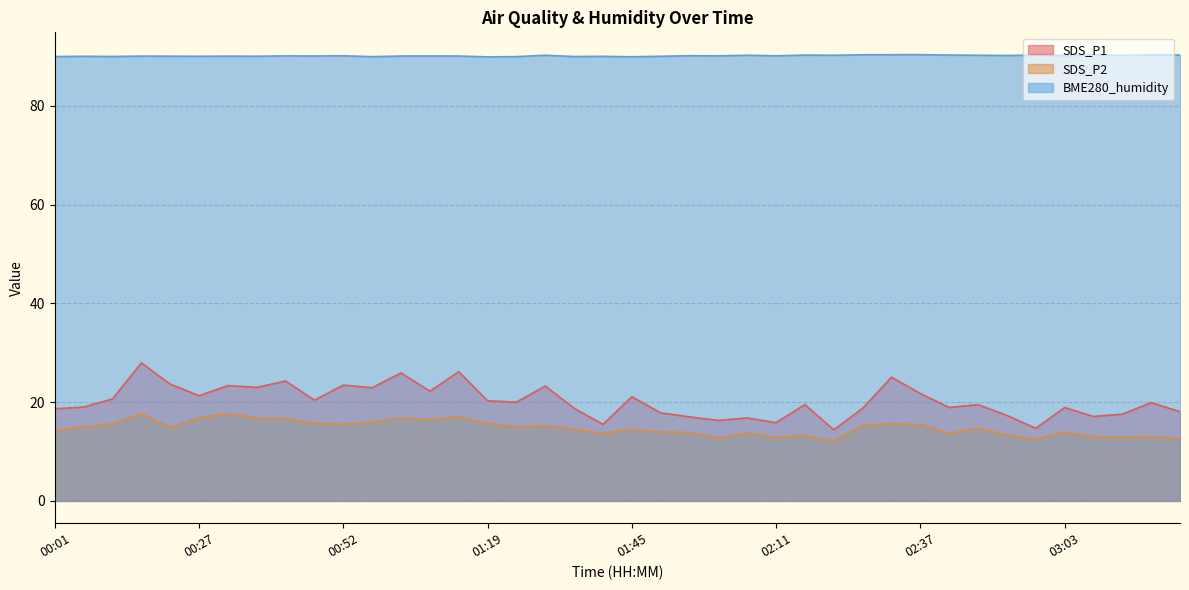

True or false: SDS_P1 and SDS_P2 cross at least once.

False